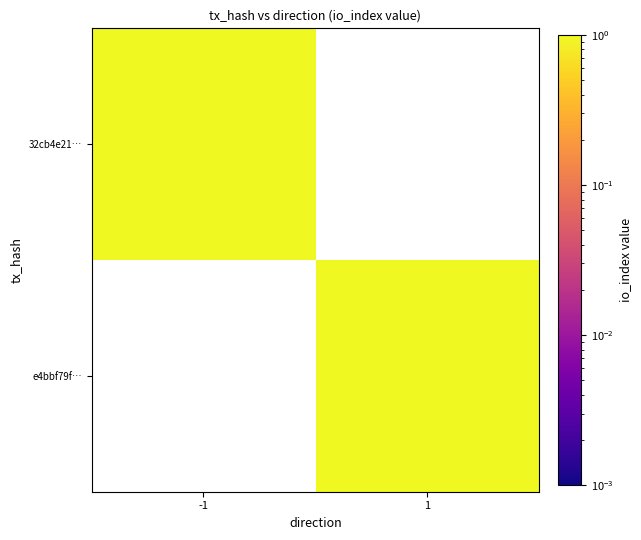

Rank the series by their average value, from highest to lowest.

32cb4e21…, e4bbf79f…